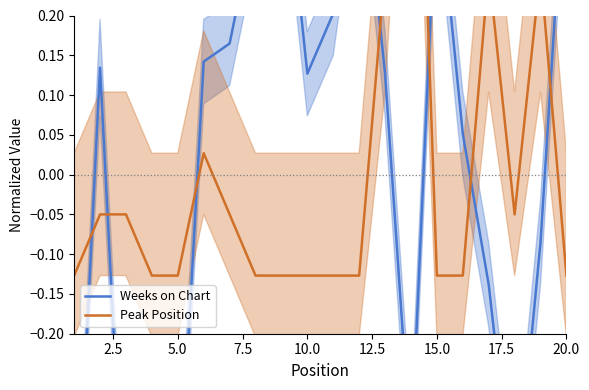

At which label does Weeks on Chart reach its peak?

20.0